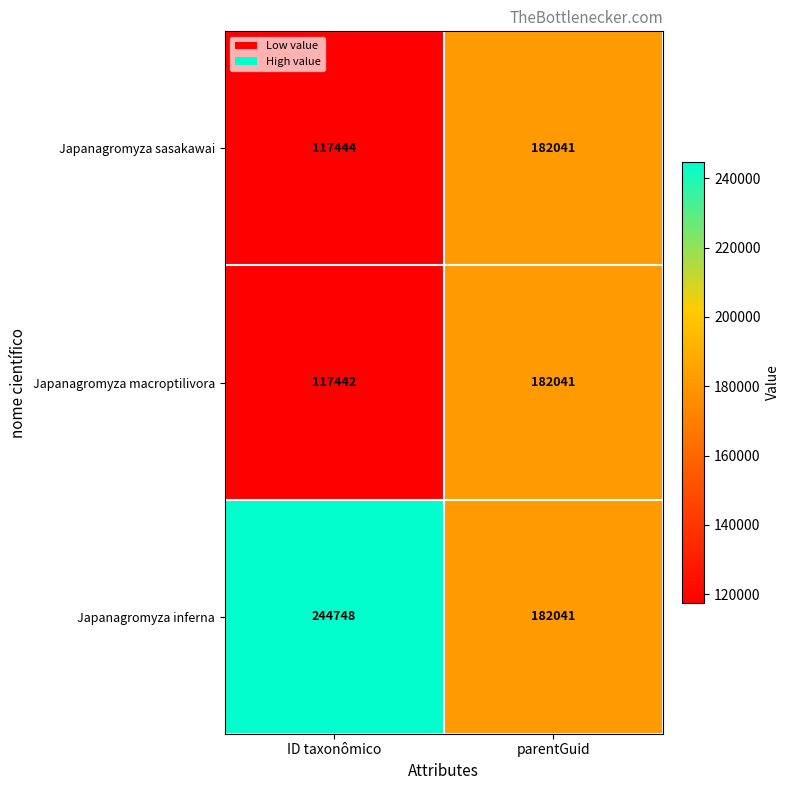

At which category does the chart reach its minimum across all series?

ID taxonômico